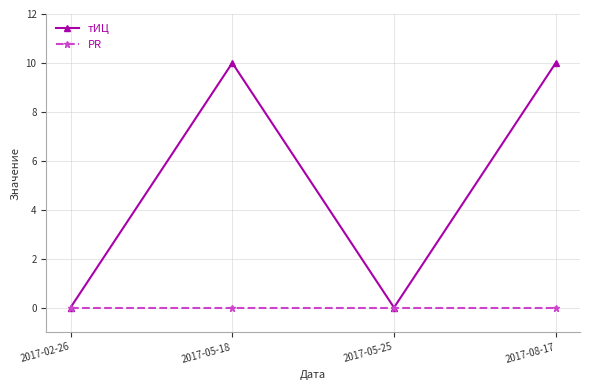

How many interior local peaks does the тИЦ series have?

1